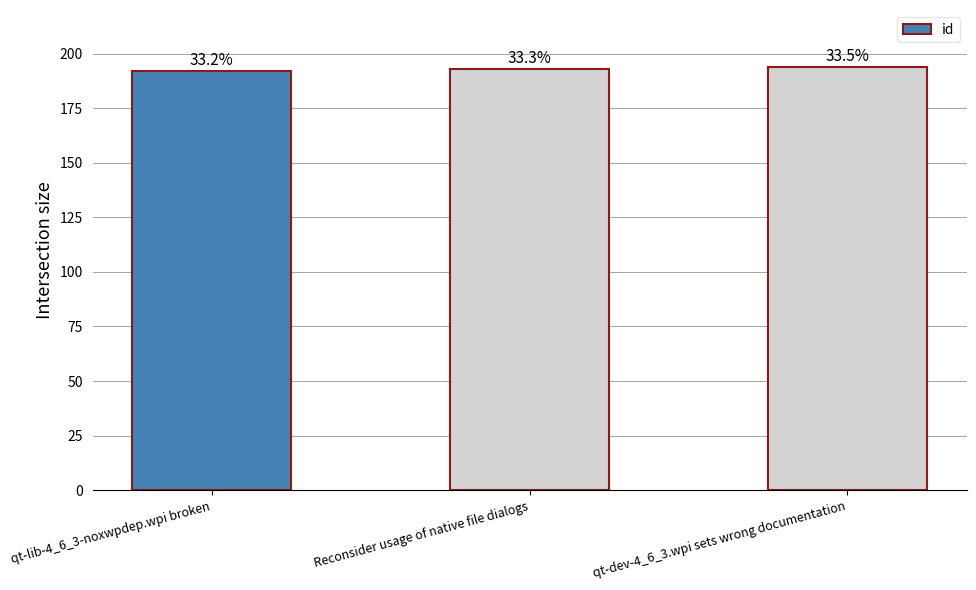

Are the bars horizontal?

No